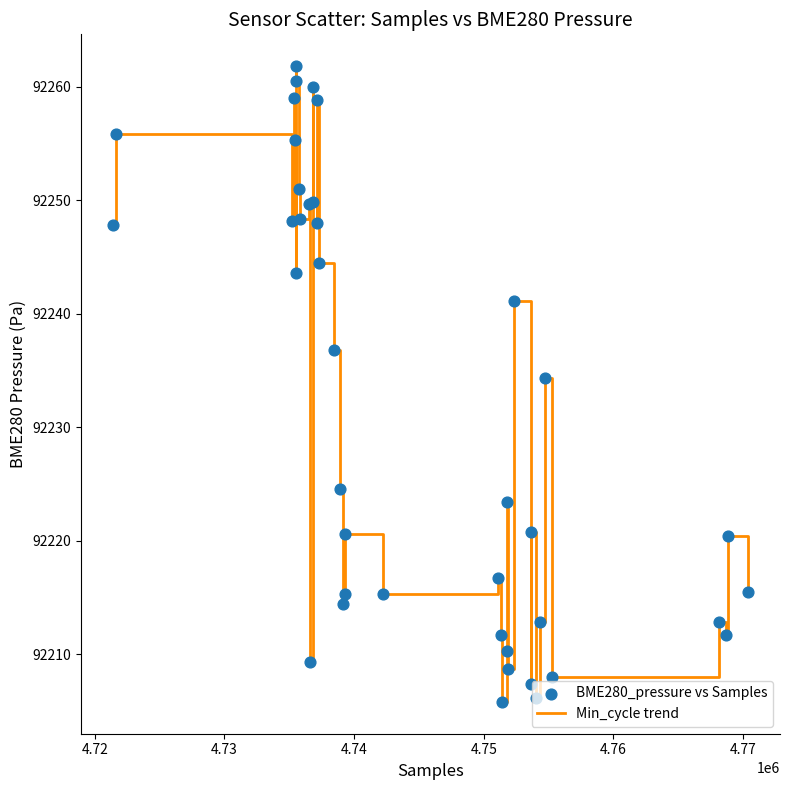

What is the greatest value displayed?

92261.8